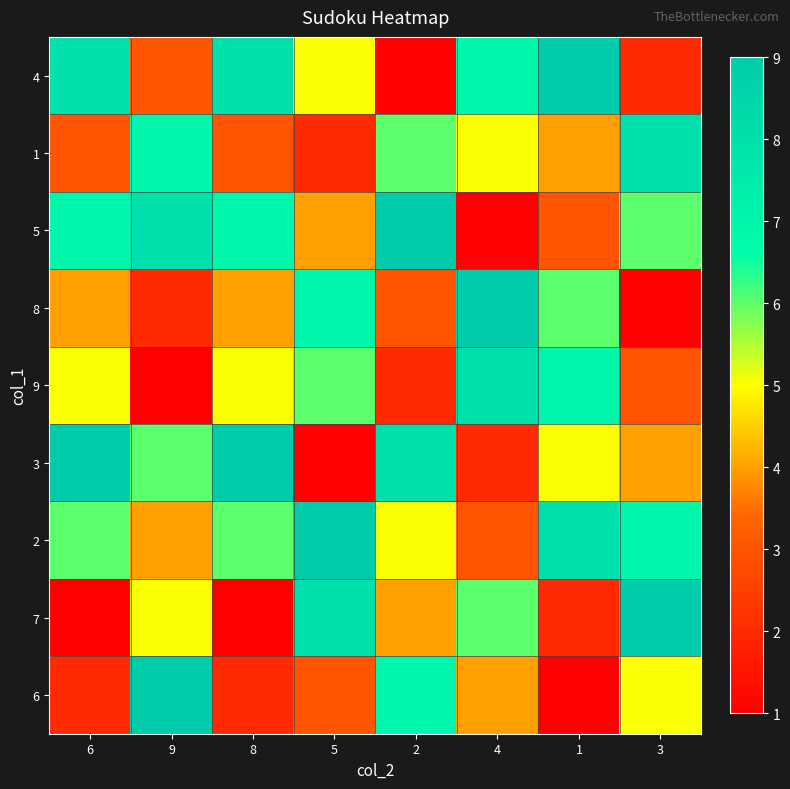

What is the difference between the 1 values at 8 and 4?

2